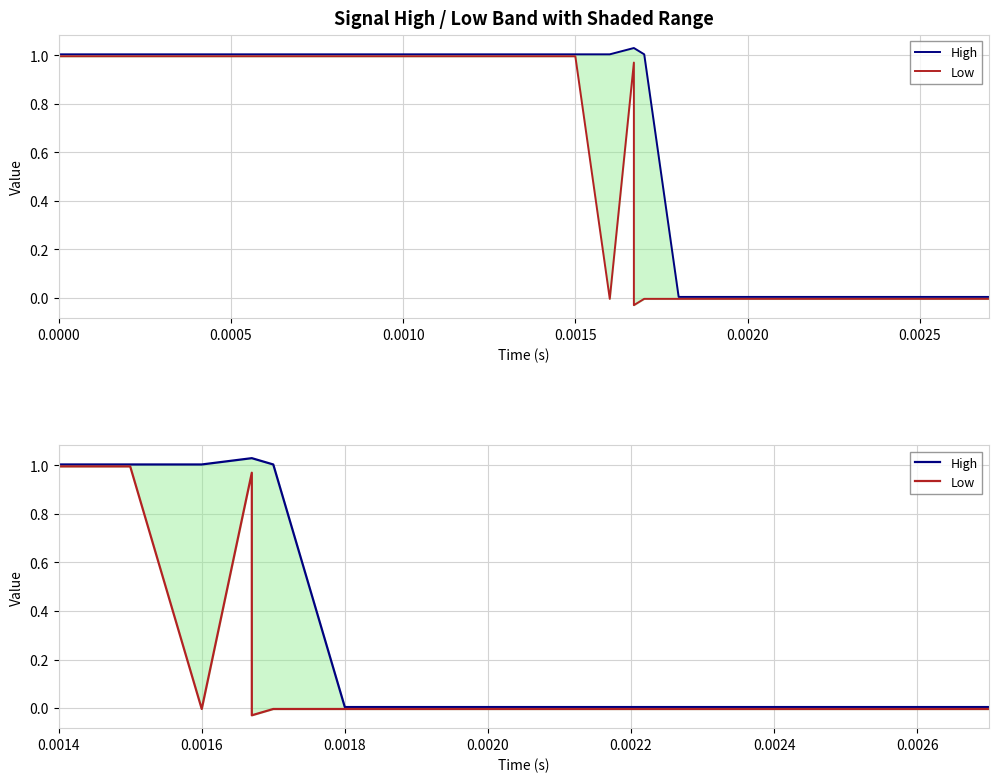

Rank the series by their maximum value, from lowest to highest.

Low, High